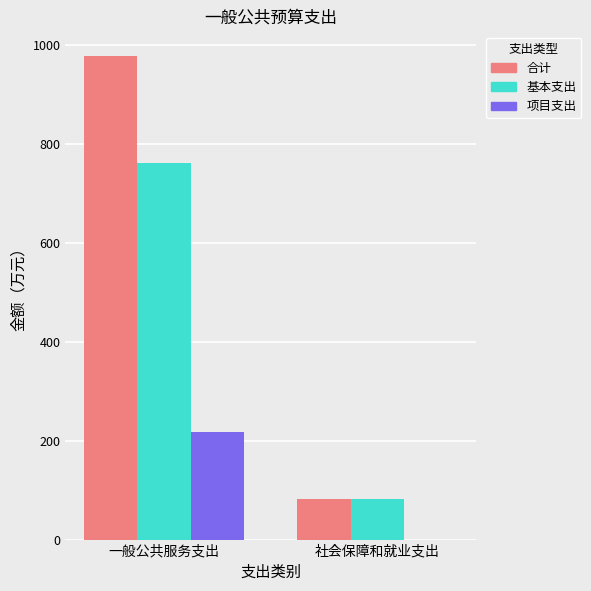

What is the maximum value for 合计?

978.8